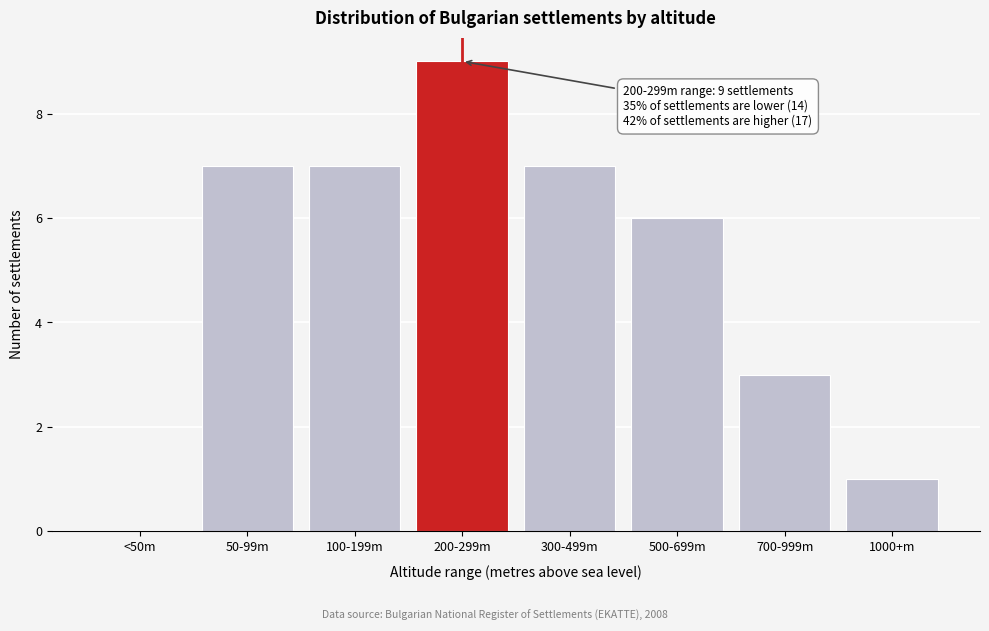

Reading left to right, what are all the values shown in this chart?

<50m=0	50-99m=7	100-199m=7	200-299m=9	300-499m=7	500-699m=6	700-999m=3	1000+m=1